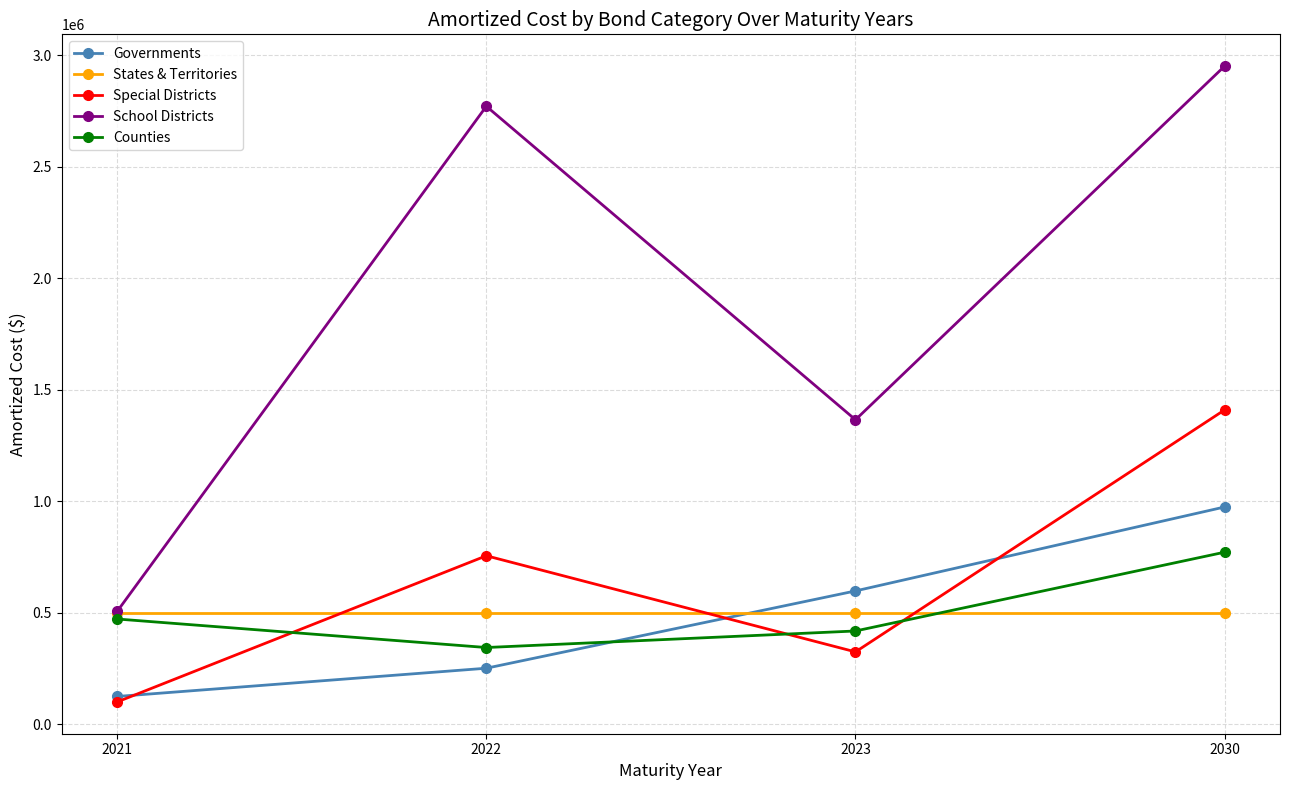

Reading left to right, list all the values displayed in this chart.

Governments: 124923.3	251616.7	598247.3	974787.3
States & Territories: 497855.5	497855.5	497855.5	497855.5
Special Districts: 100409.4	756023.8	324854.0	1410207.5
School Districts: 506694.3	2771957.1	1365970.3	2952080.2
Counties: 472320.7	344451.3	418626.7	772028.7